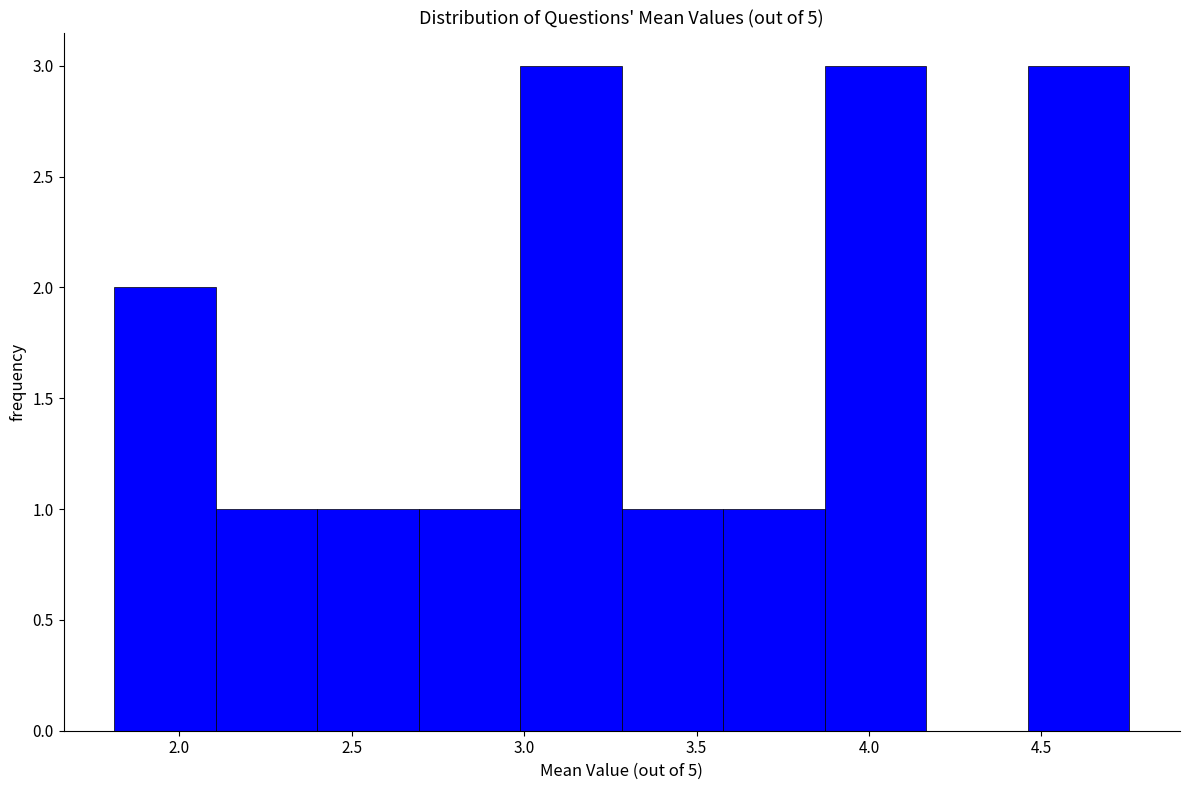

Reading left to right, list every bar in this chart as the range it spans on the x-axis followed by its height. Neither the bar edges nor the heights are printed on the chart, so give them approximately, as read against the axes.

1.80 to 2.10: 2
2.10 to 2.40: 1
2.40 to 2.70: 1
2.70 to 3.00: 1
3.00 to 3.30: 3
3.30 to 3.60: 1
3.60 to 3.85: 1
3.85 to 4.15: 3
4.15 to 4.45: 0
4.45 to 4.75: 3